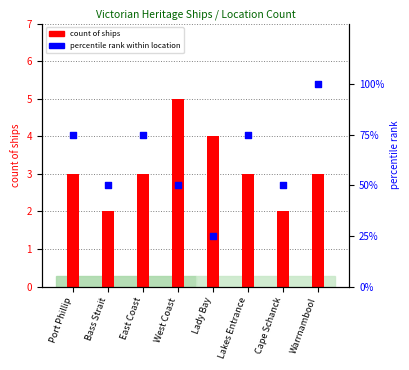

Which series reaches the minimum Y coordinate?

count of ships